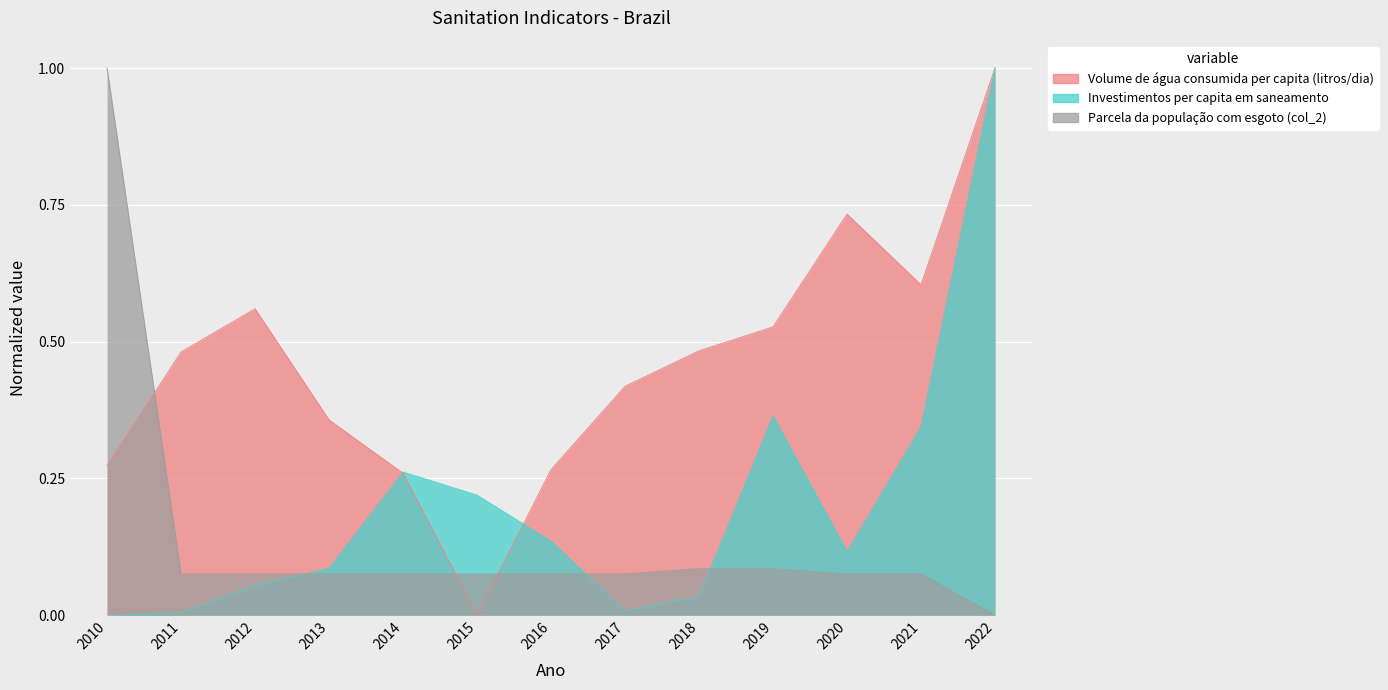

What is the spread (max minus min) of values at 2010?

1.0